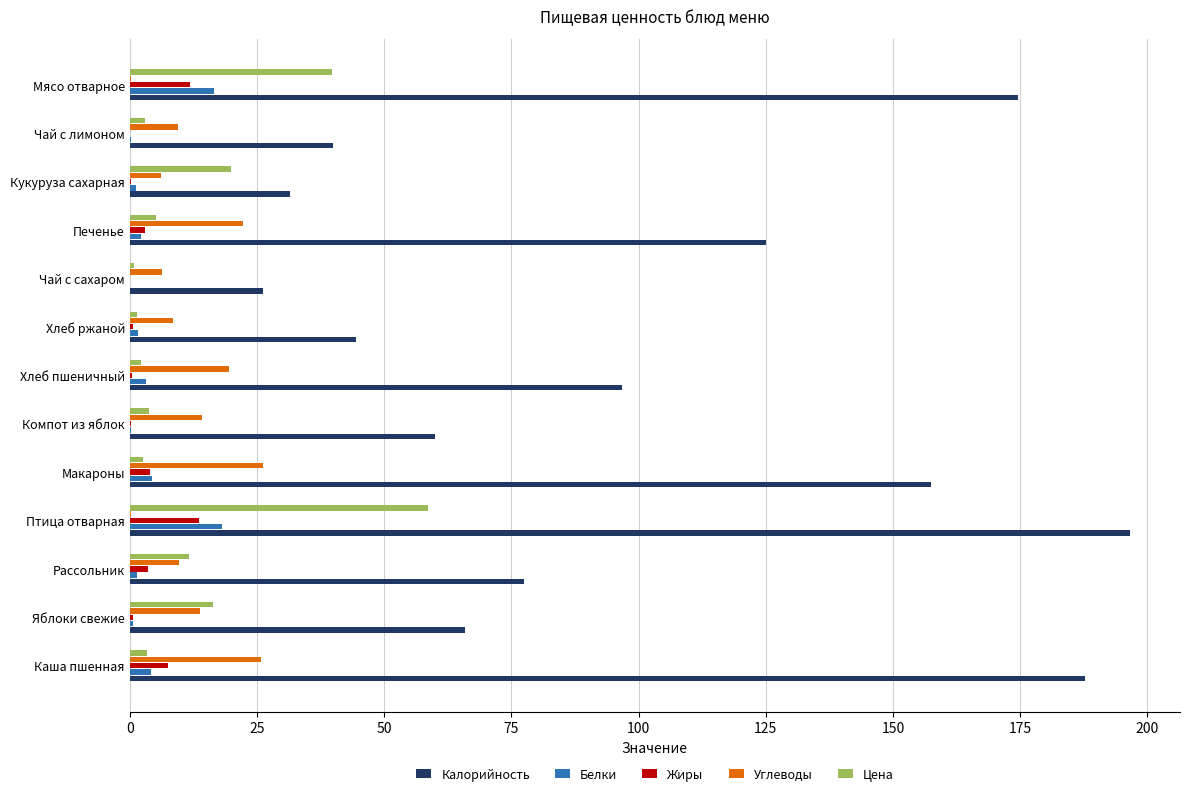

What is the highest value of the Белки series?

18.2